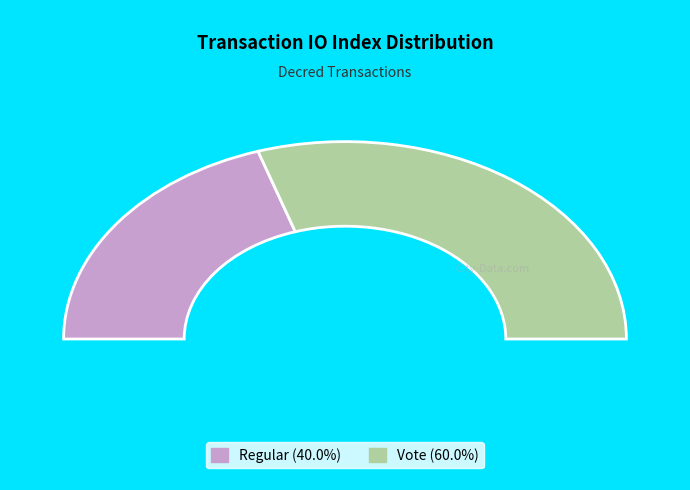

How many segments does this pie chart have?

2